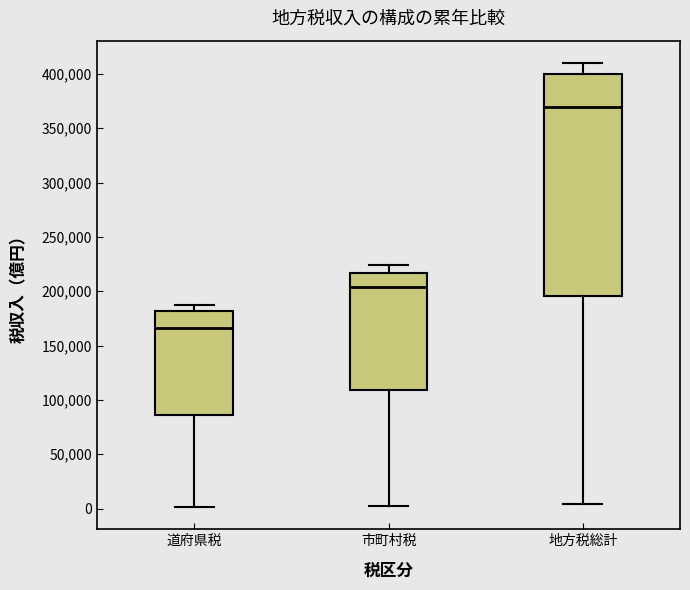

Where does the median line of the box for 地方税総計 sit on the y-axis? The values are not printed on the chart, so give them approximately, as read against the axis.

370000